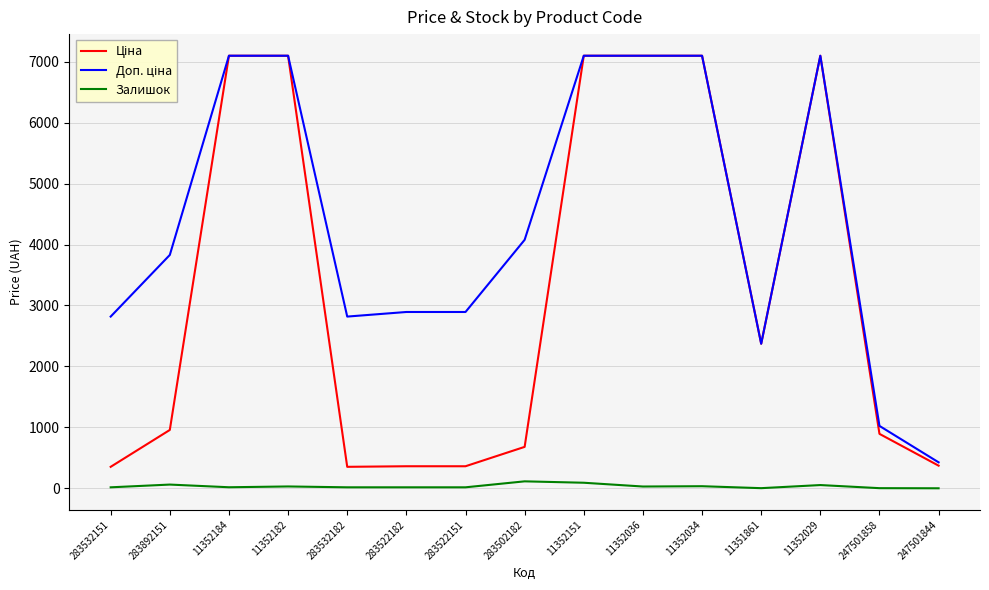

What is the difference between the highest and lowest values at 247501844?

426.0